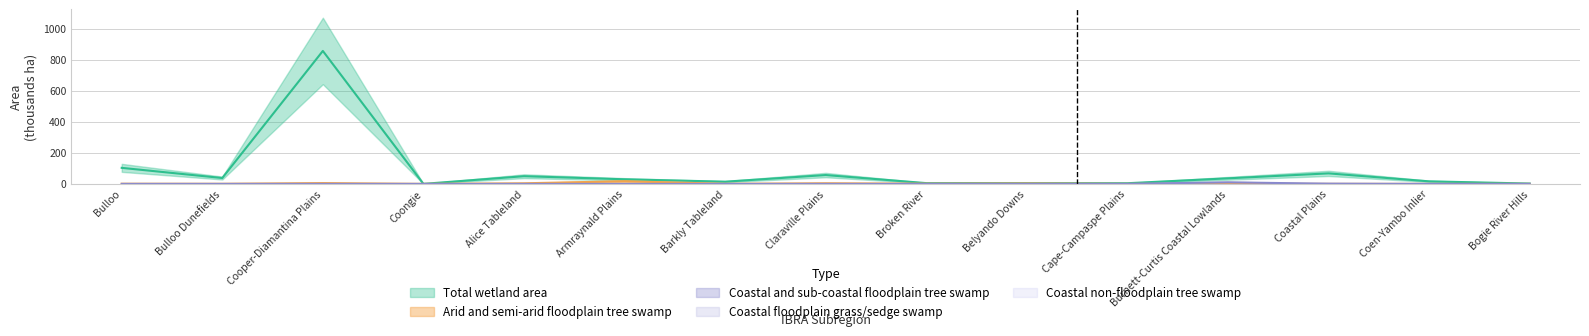

True or false: Coastal and sub-coastal floodplain tree swamp has a value of 10.0 at Burnett-Curtis Coastal Lowlands.

True